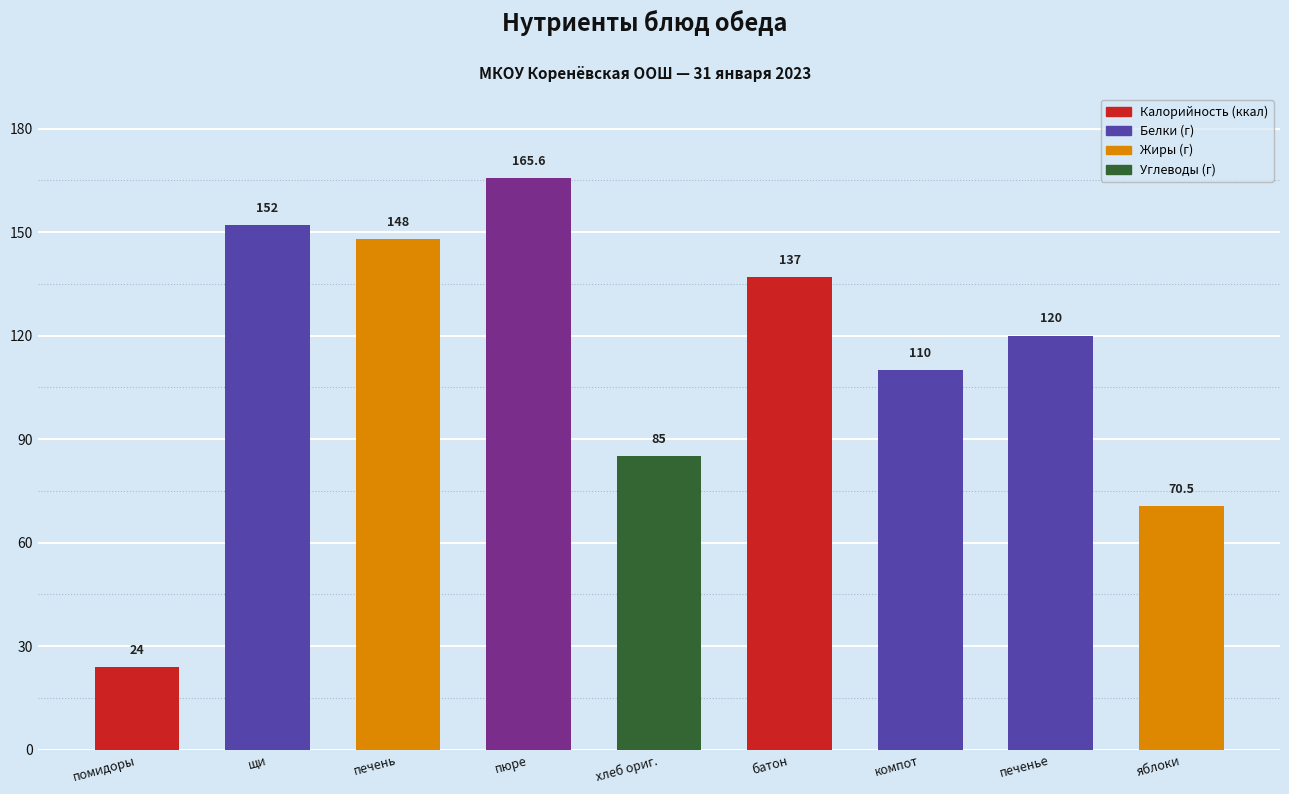

What is the value of the 9th bar from the left?

70.5